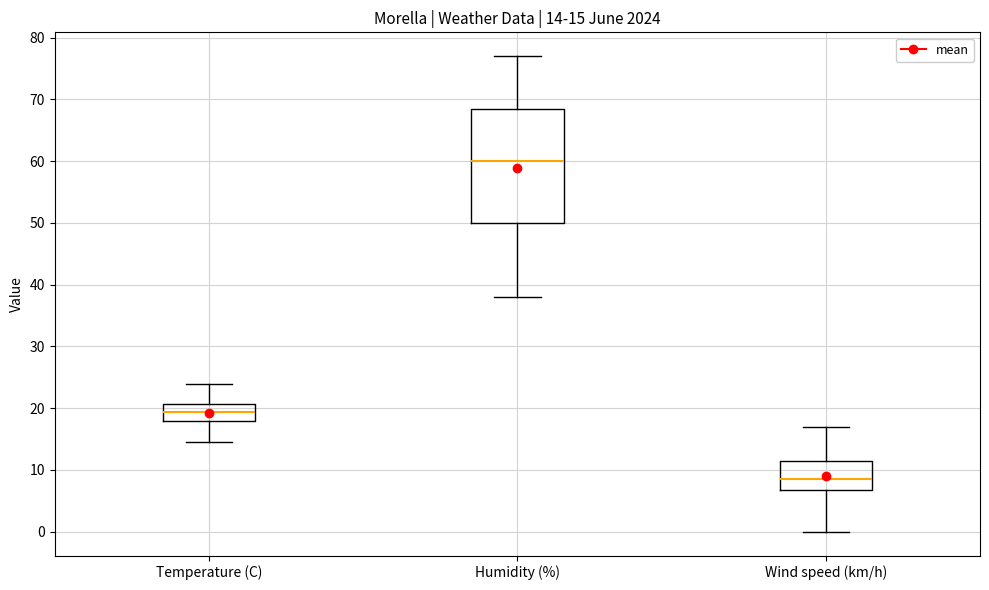

Comparing the boxes themselves (not the whiskers), which one is the tallest?

Humidity (%)